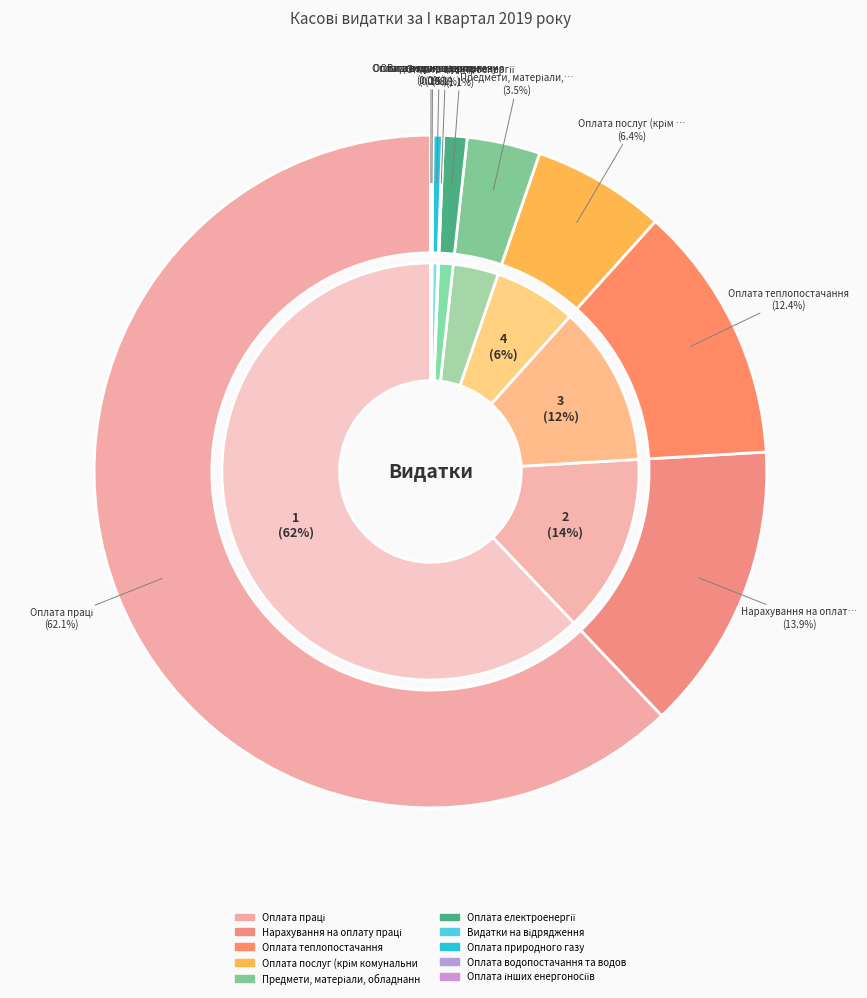

True or false: Оплата праці accounts for 76% of the total.

False